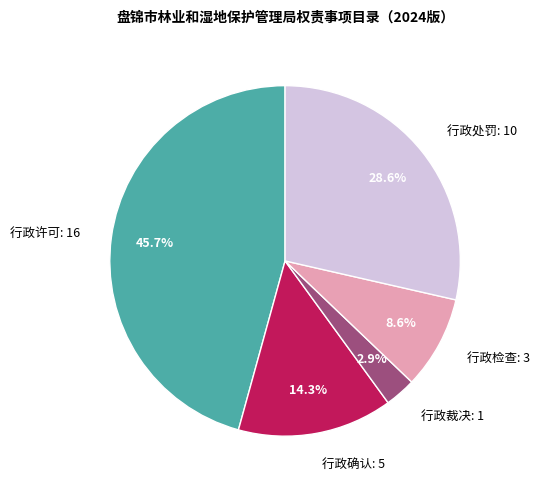

To the nearest percent, what is the average slice percentage?

20%